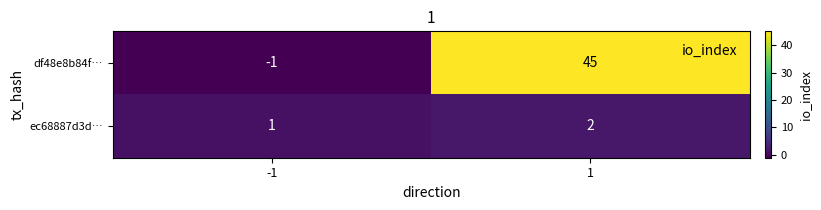

Reading right to left, list all the values displayed in this chart.

df48e8b84f…: 1=45	-1=-1
ec68887d3d…: 1=2	-1=1